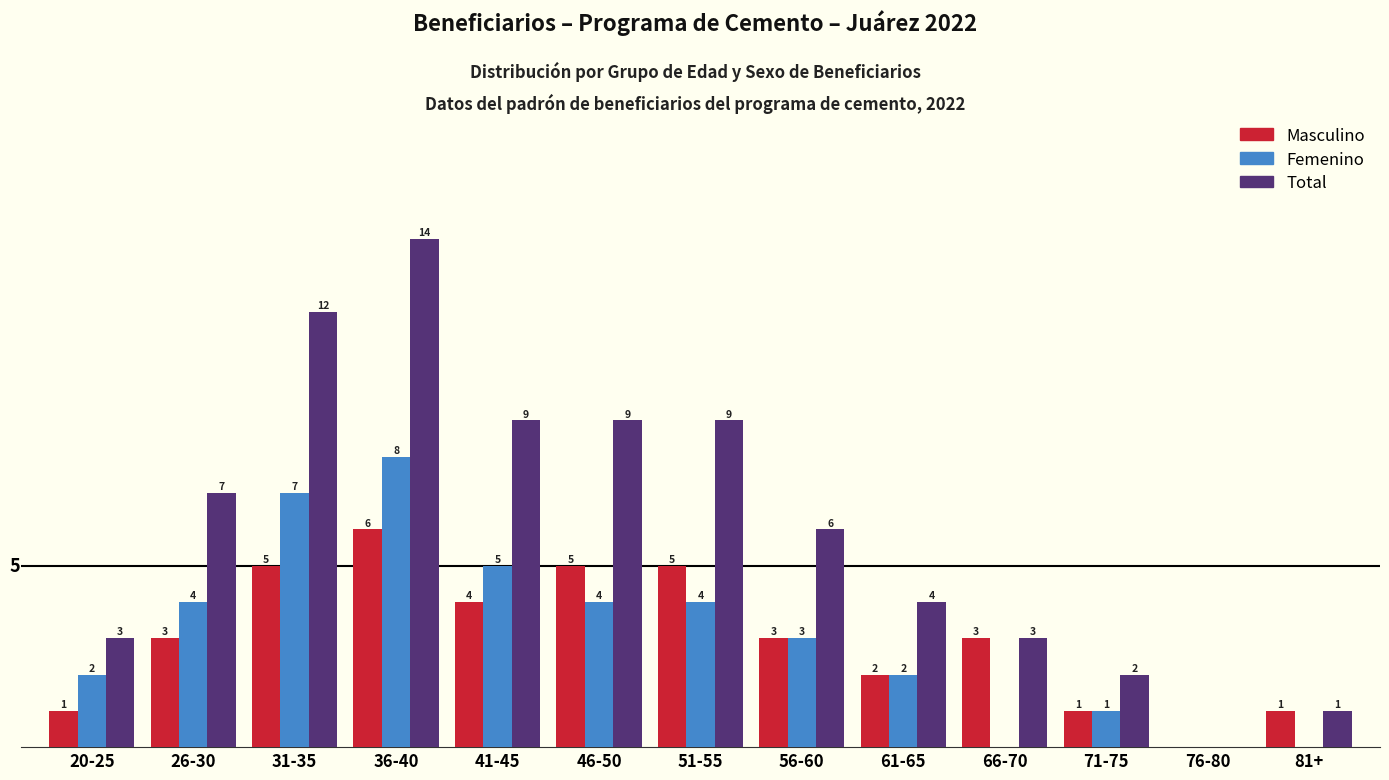

Which category has the highest value in the Total series?

36-40